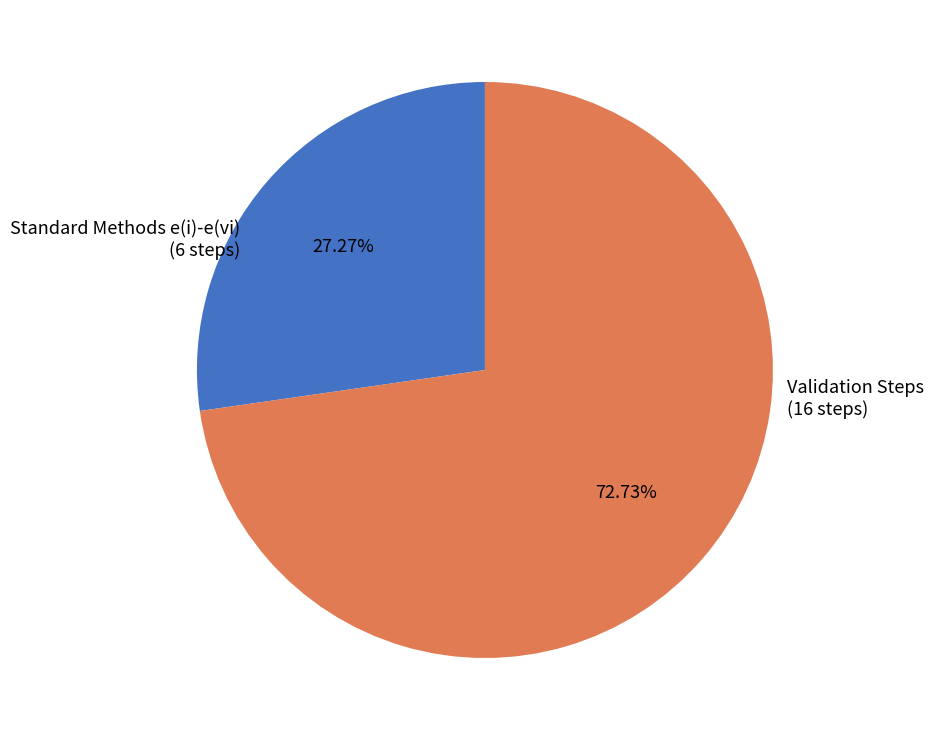

Approximately how many times larger is the value at Validation Steps compared to Standard Methods e(i)-e(vi)?

2.7